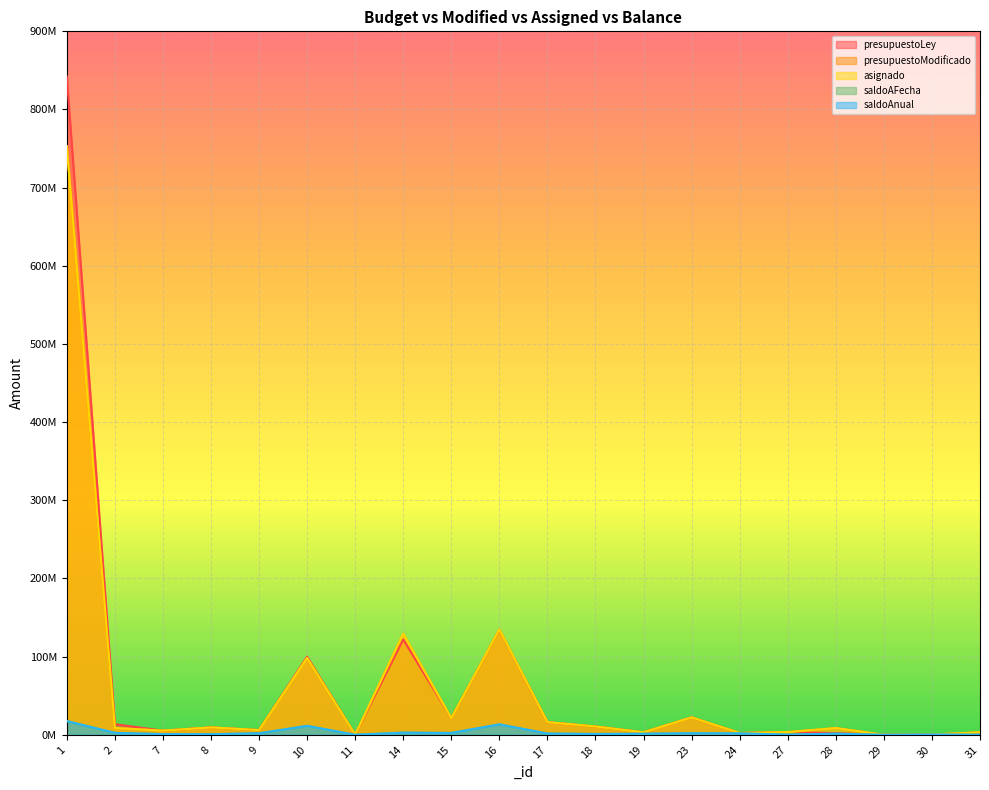

What is the sum of the saldoAFecha values at 18 and 9?

2993864